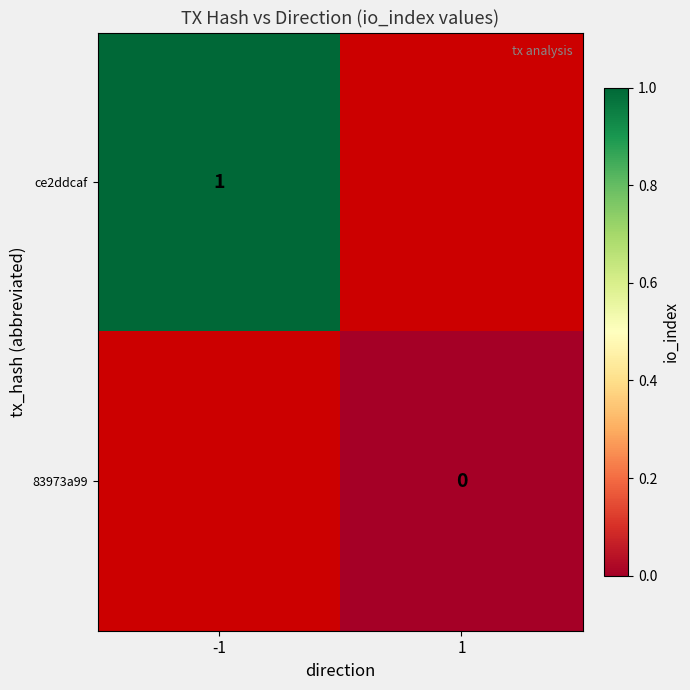

The ce2ddcaf series shows 1 at -1. True or false?

True